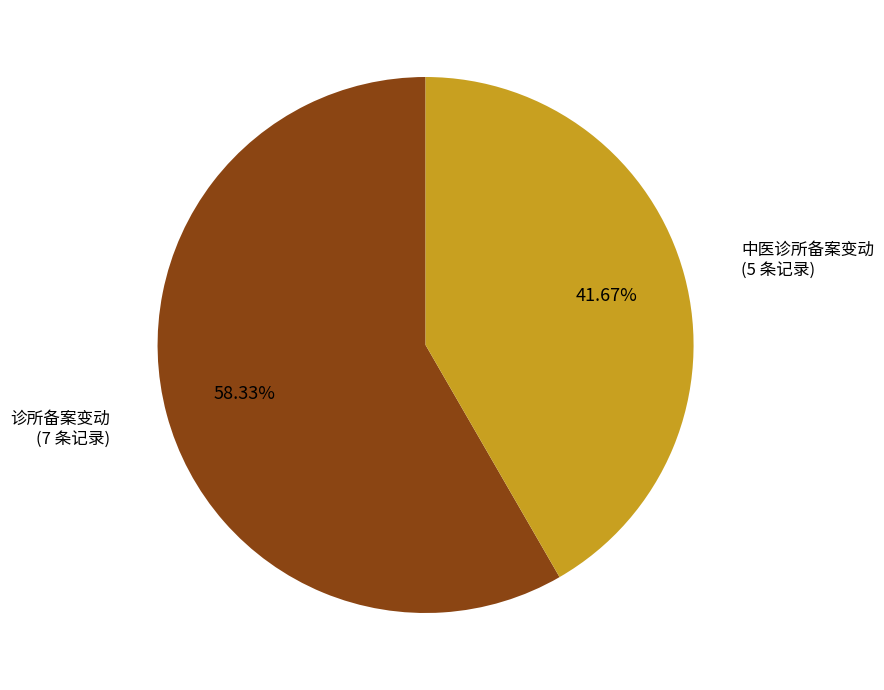

Does any single category account for the majority?

Yes